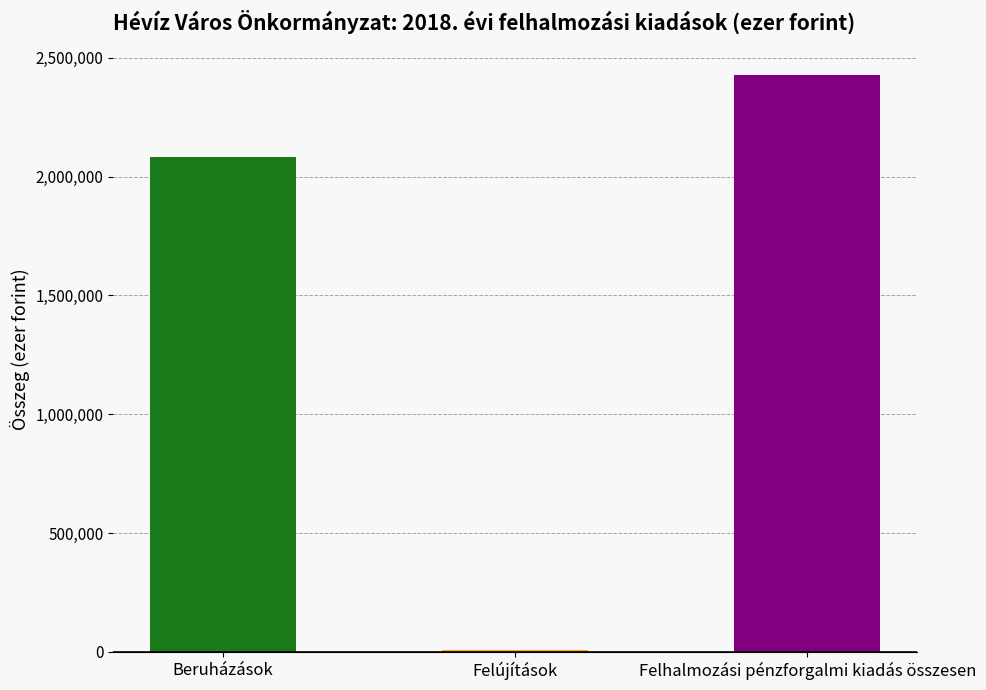

How many values are between 10000 and 2425206?

3